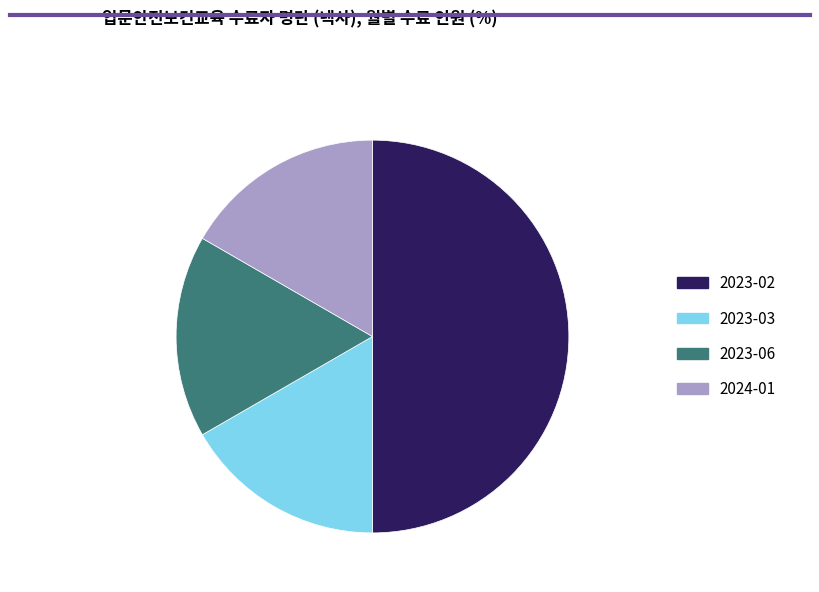

Which slice is the largest?

2023-02